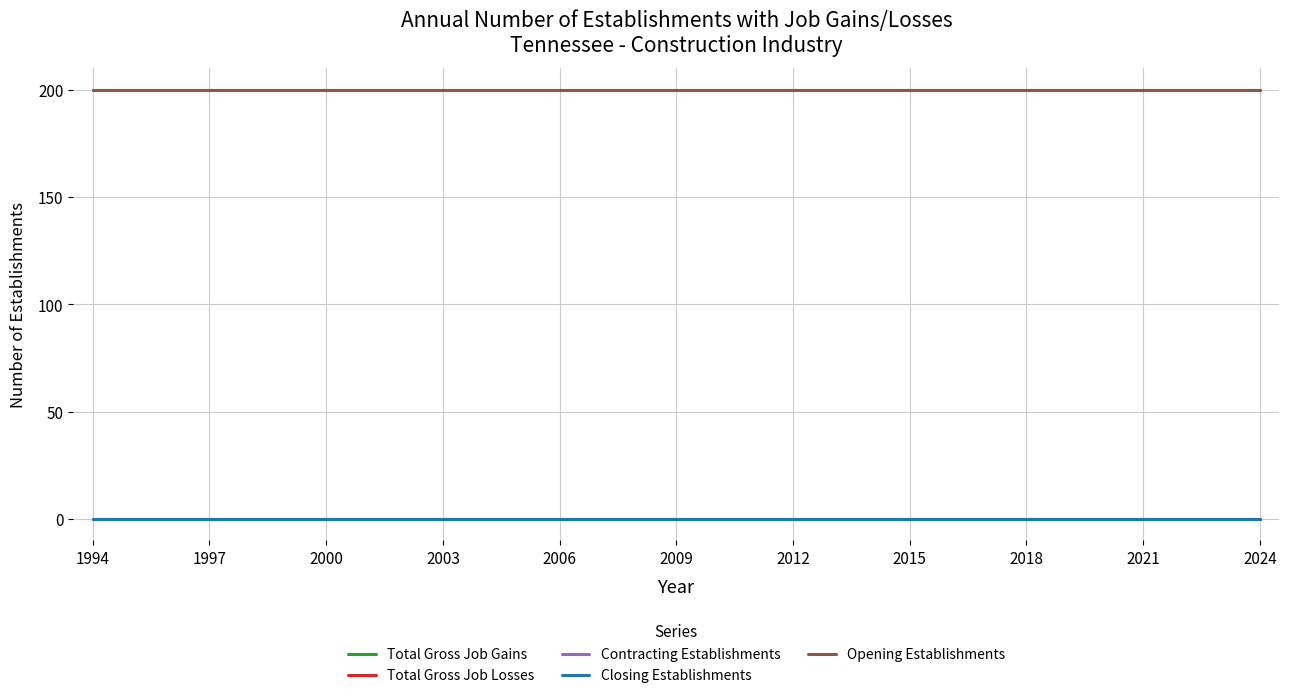

Reading left to right, extract all data points from this chart.

Total Gross Job Gains: 200	200	200	200	200	200	200	200	200	200	200	200	200	200	200	200	200	200	200	200	200	200	200	200	200	200	200	200	200	200	200
Total Gross Job Losses: 0	0	0	0	0	0	0	0	0	0	0	0	0	0	0	0	0	0	0	0	0	0	0	0	0	0	0	0	0	0	0
Contracting Establishments: 0	0	0	0	0	0	0	0	0	0	0	0	0	0	0	0	0	0	0	0	0	0	0	0	0	0	0	0	0	0	0
Closing Establishments: 0	0	0	0	0	0	0	0	0	0	0	0	0	0	0	0	0	0	0	0	0	0	0	0	0	0	0	0	0	0	0
Opening Establishments: 200	200	200	200	200	200	200	200	200	200	200	200	200	200	200	200	200	200	200	200	200	200	200	200	200	200	200	200	200	200	200